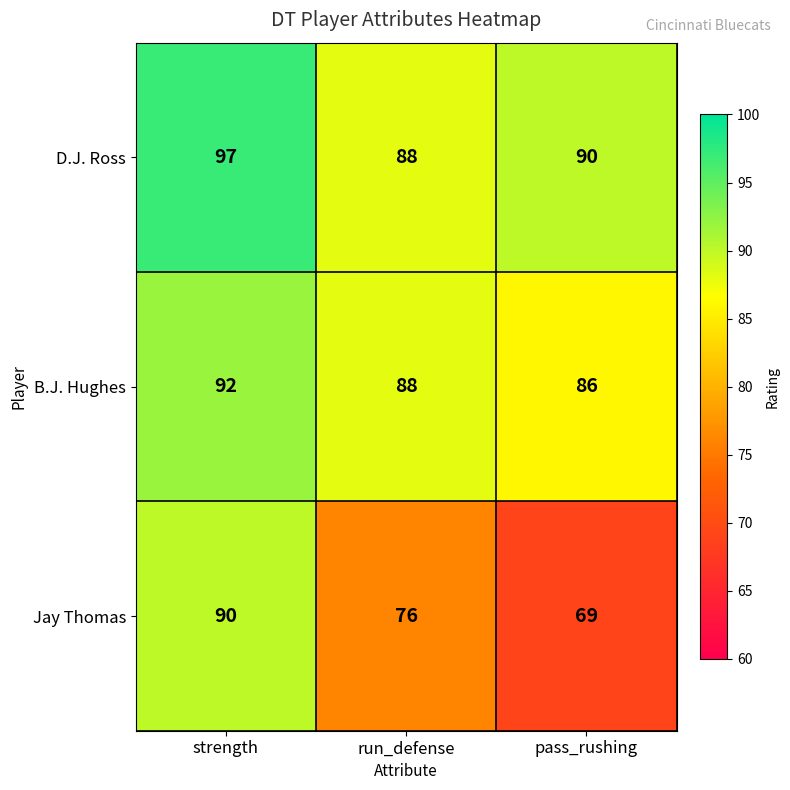

What is the difference between the maximum and second lowest values in the D.J. Ross series?

7